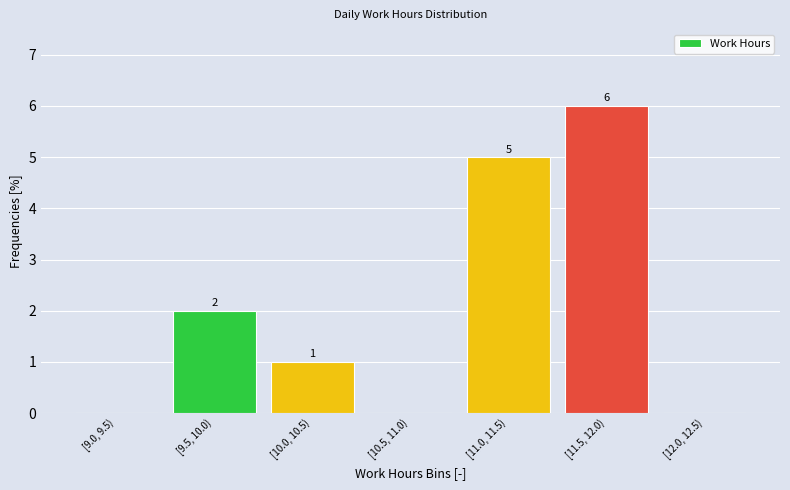

Reading right to left, transcribe all the data shown in this chart.

[12.0, 12.5)=0	[11.5, 12.0)=6	[11.0, 11.5)=5	[10.5, 11.0)=0	[10.0, 10.5)=1	[9.5, 10.0)=2	[9.0, 9.5)=0